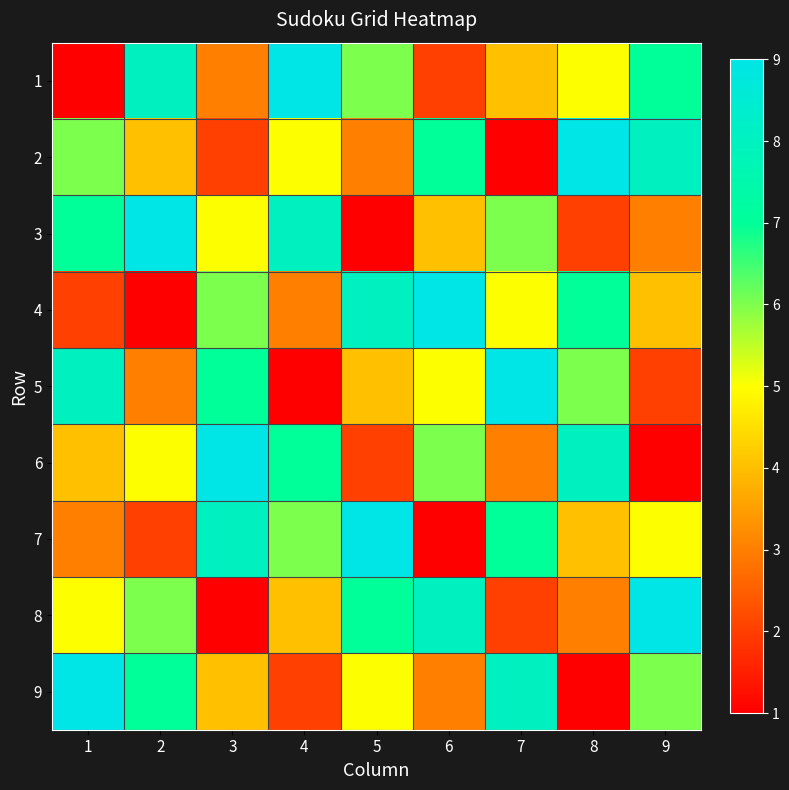

At which category does the chart reach its peak across all series?

4